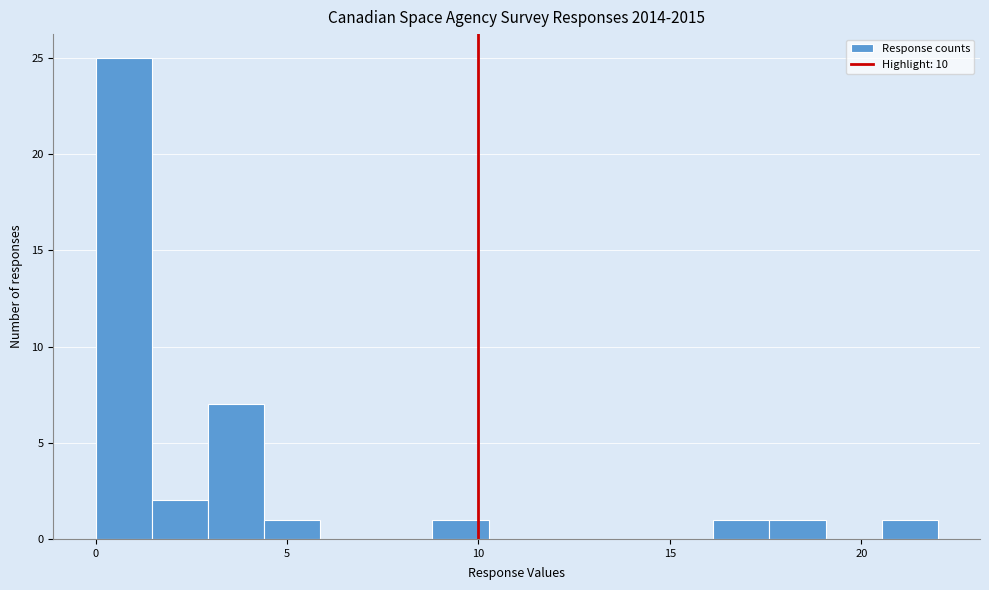

Around what value on the x-axis is the tallest bar? Give the approximate position of its centre, as read against the axis.

0.5